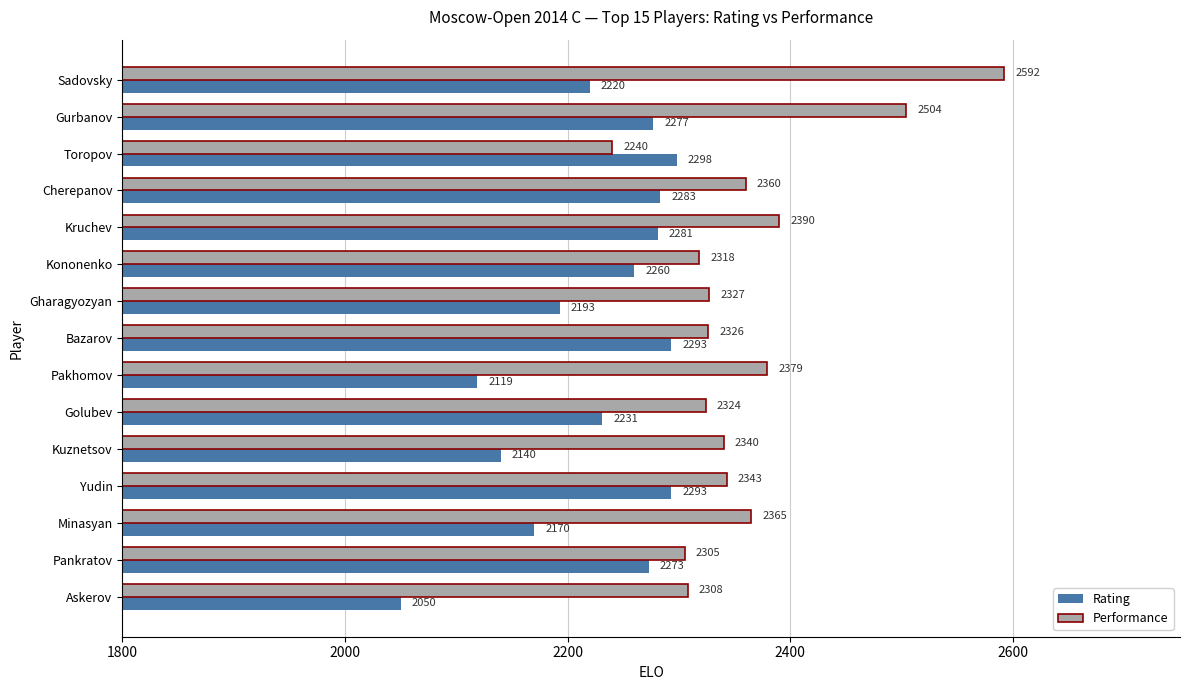

Which category has the highest value in the Performance series?

Sadovsky